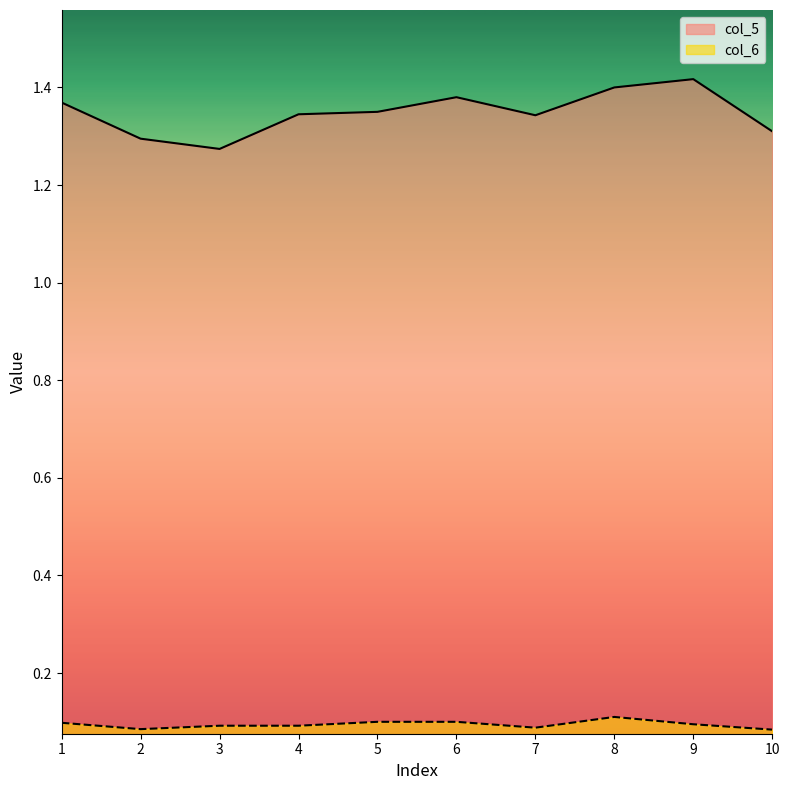

What is the value of the col_5 point at the 8th from the left?

1.4